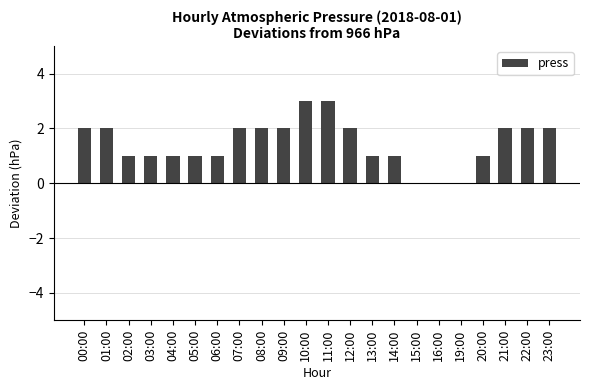

What is the sum of all values?

32